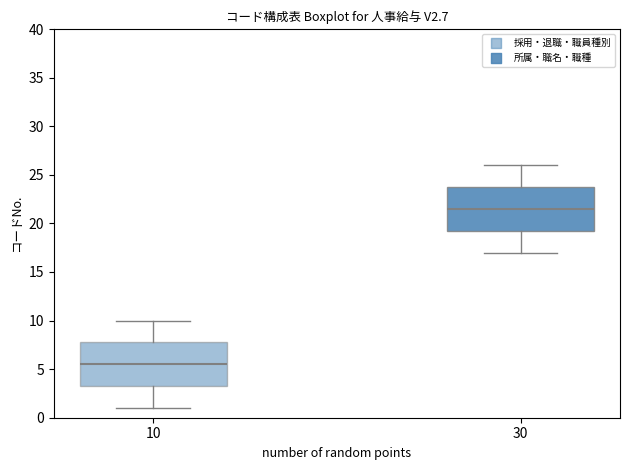

Reading left to right, read every box against the y-axis: the position of its median line, the range the box covers, and the ends of its whiskers. The values are not printed on the chart, so give them approximately, as read against the axis.

10: median 5.5, box 3.5 to 8.0, whiskers 1.0 to 10.0
30: median 21.5, box 19.5 to 24.0, whiskers 17.0 to 26.0